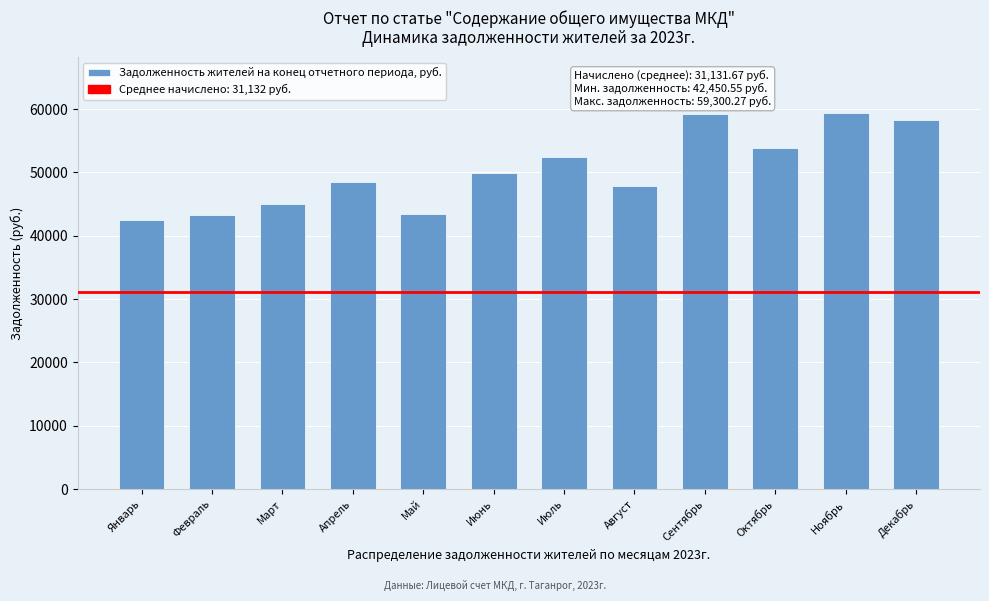

True or false: the data shows 23790.3 at Июнь.

False